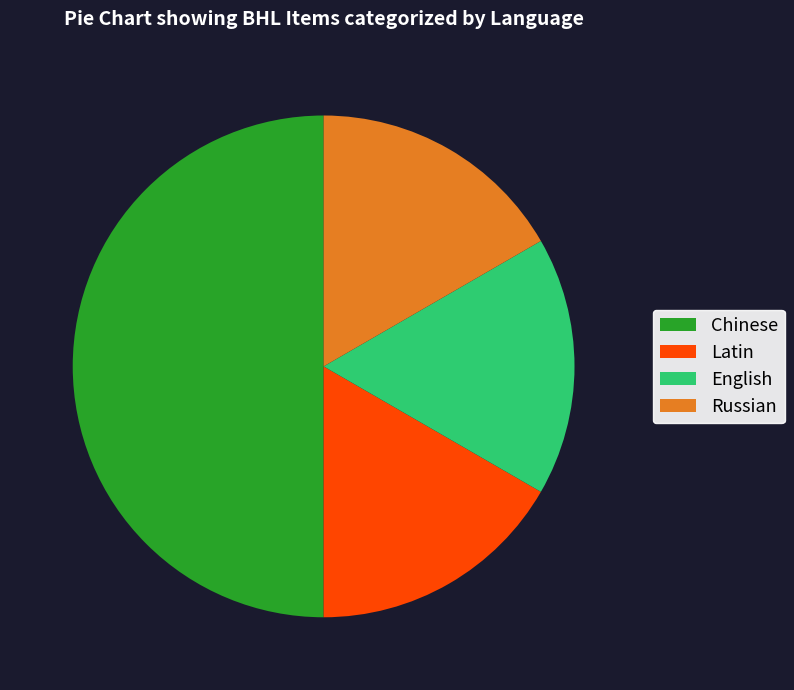

Which category has the biggest portion of the pie?

Chinese